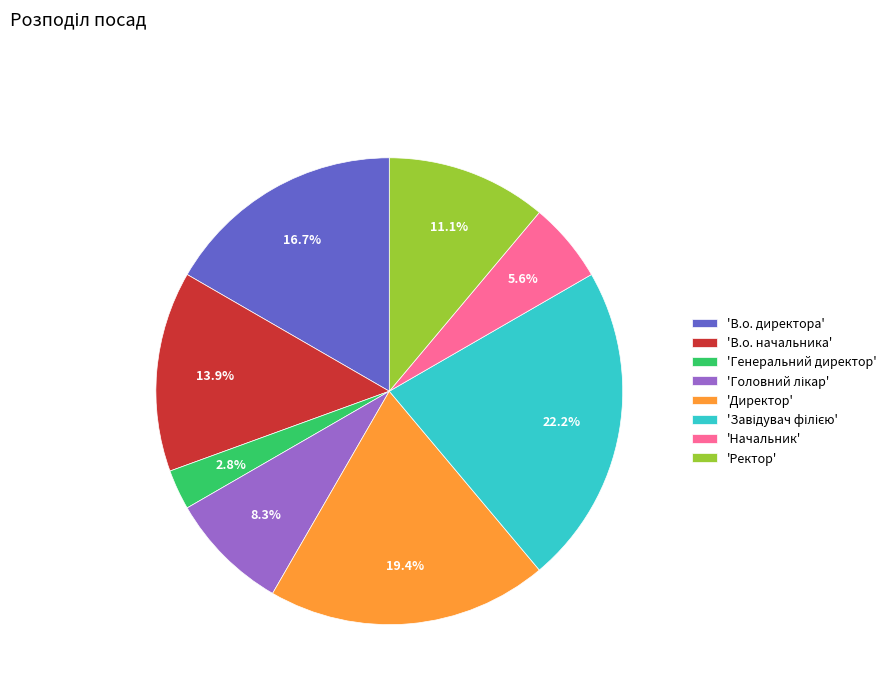

Is the sum of 'Ректор' and 'Начальник' greater than half?

No